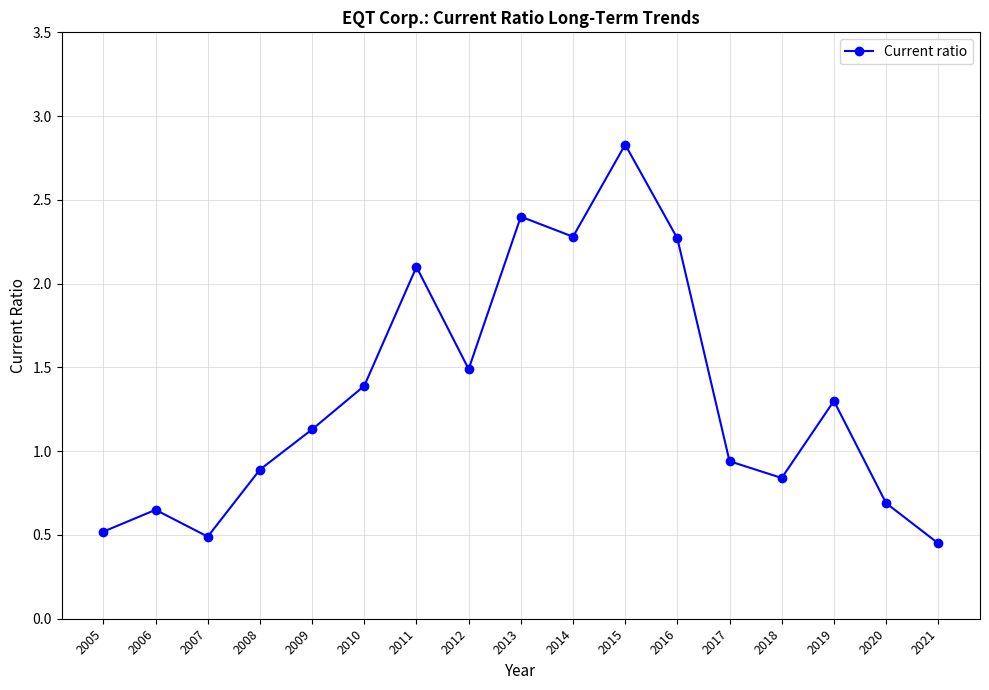

What is the sum of all values?

22.7